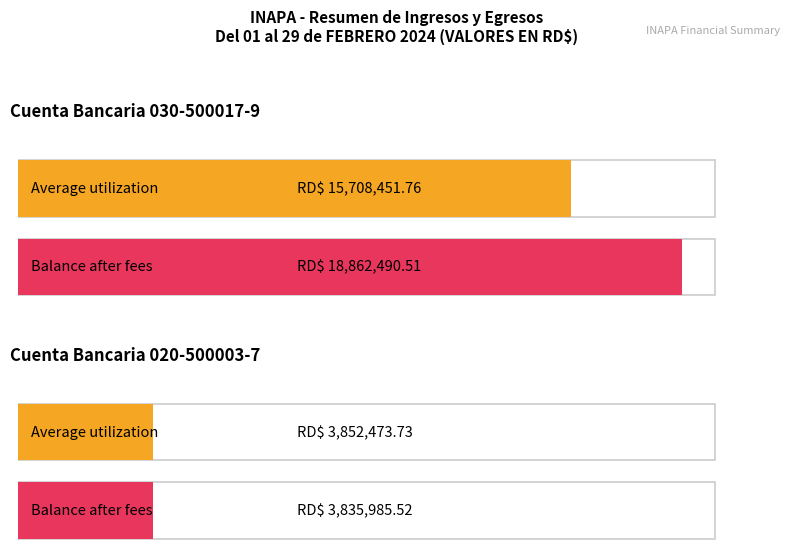

List the labels in order of Average utilization value, largest first.

Cuenta Bancaria 030-500017-9, Cuenta Bancaria 020-500003-7